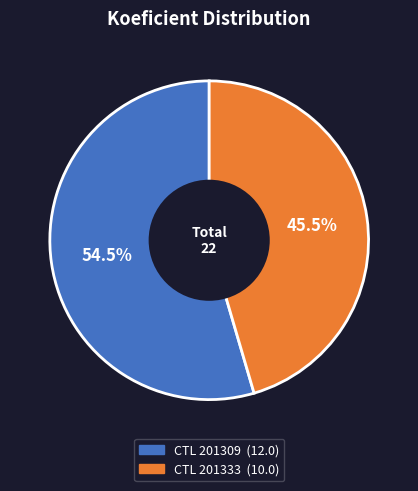

Does any single category account for the majority?

Yes